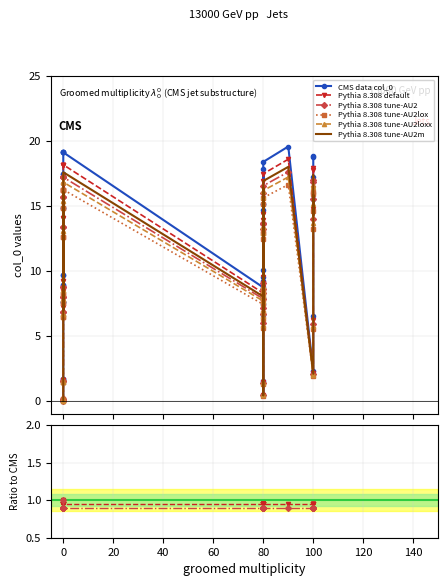

Reading left to right, extract all data points from this chart.

0=0.0	0=0.0	0=0.1	80=0.5	80=1.5	0=1.7	0=1.7	100=2.3	100=6.5	80=6.6	80=7.4	0=7.6	0=7.6	80=7.9	80=8.7	0=8.9	0=8.9	80=9.2	80=9.6	0=9.7	0=9.7	80=10.0	80=14.7	0=14.8	0=14.8	80=15.1	80=15.2	100=15.5	100=17.2	0=17.4	0=17.4	80=17.8	80=18.4	100=18.7	100=18.9	0=19.1	0=19.1	0=19.1	0=19.1	90=19.6